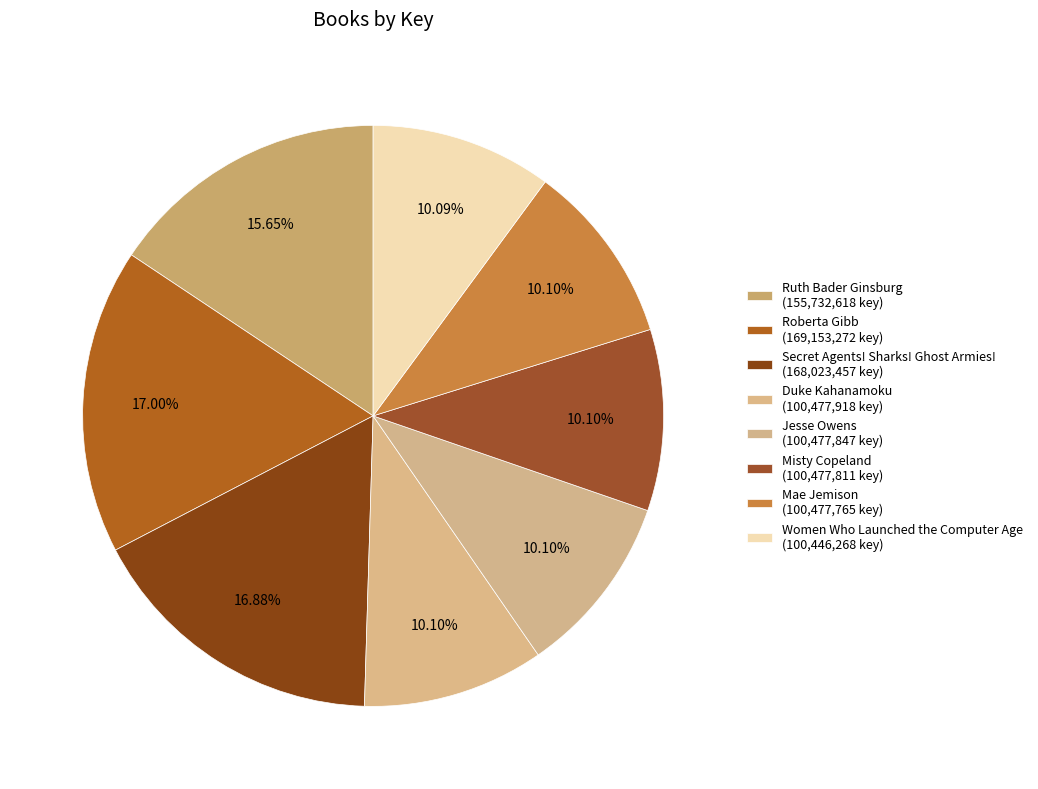

How many segments does this pie chart have?

8